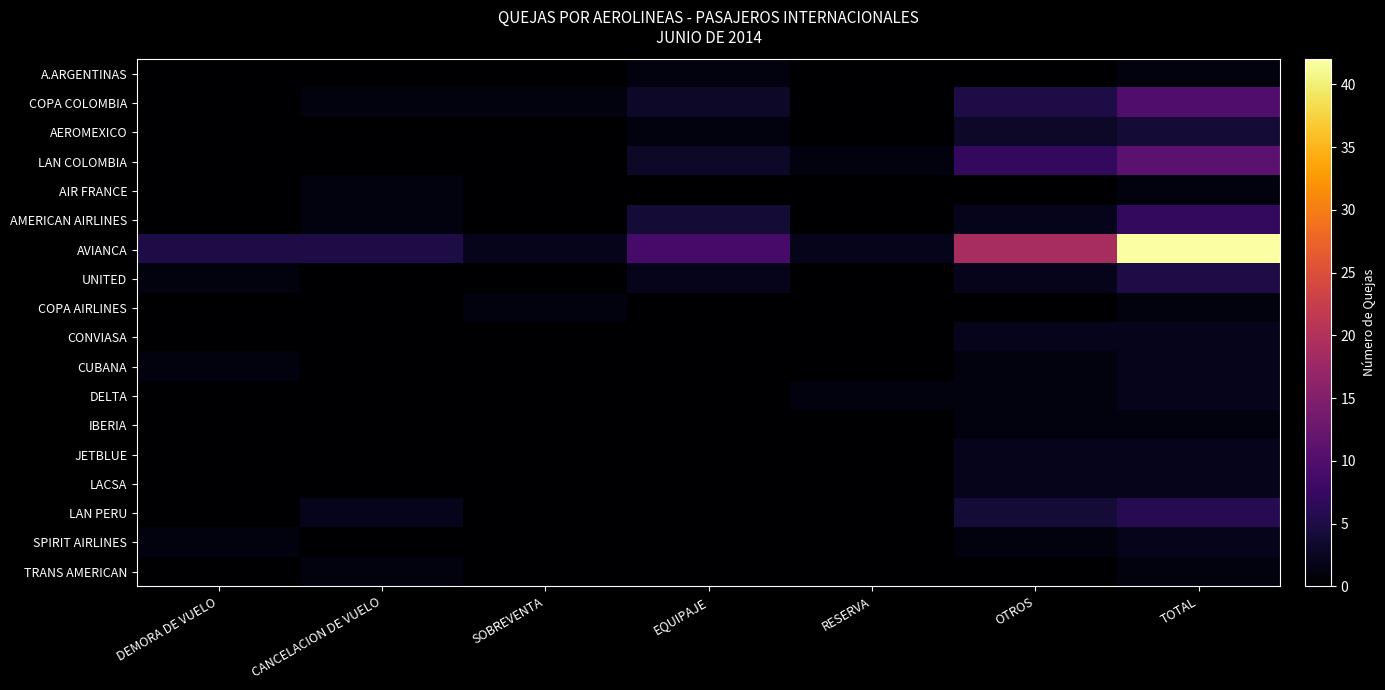

Which label corresponds to the largest value in the chart?

TOTAL